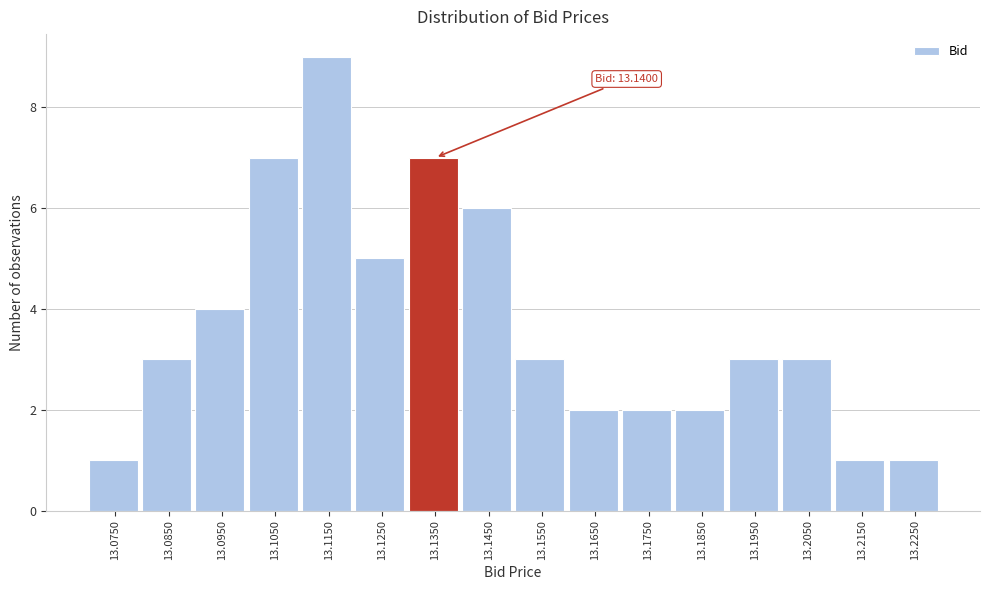

Reading left to right, transcribe all the data shown in this chart.

1	3	4	7	9	5	7	6	3	2	2	2	3	3	1	1